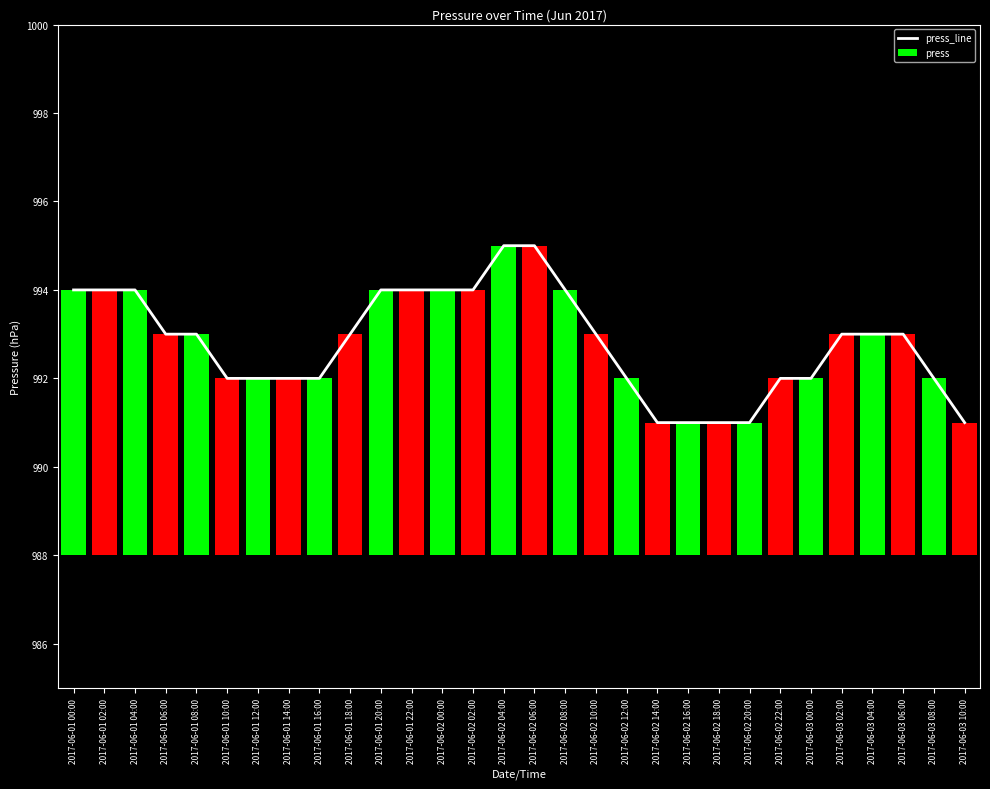

Is the value of press at 2017-06-02 06:00 greater than the value of press_line at 2017-06-02 14:00?

No